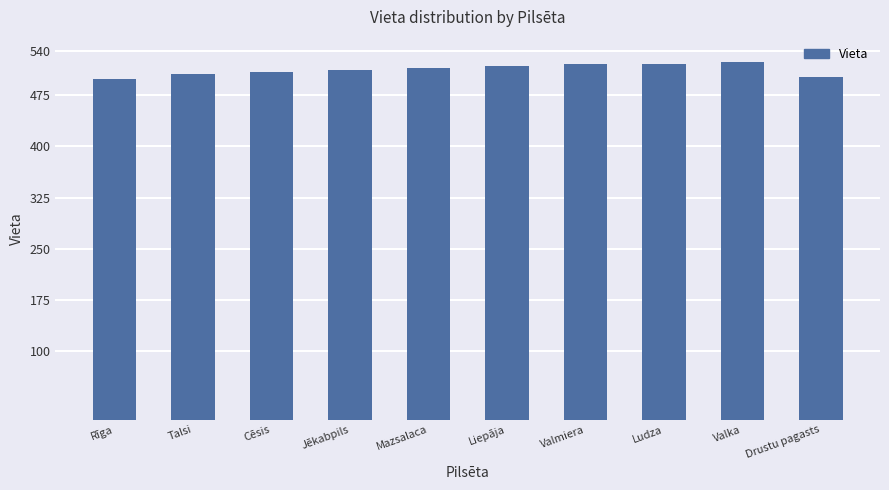

How many data points are less than 515?

5